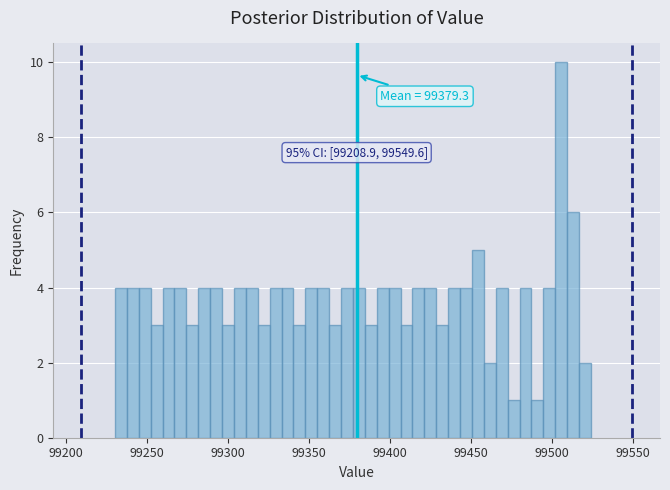

Read against the x-axis, roughly where is the centre of the tallest bar?

99505